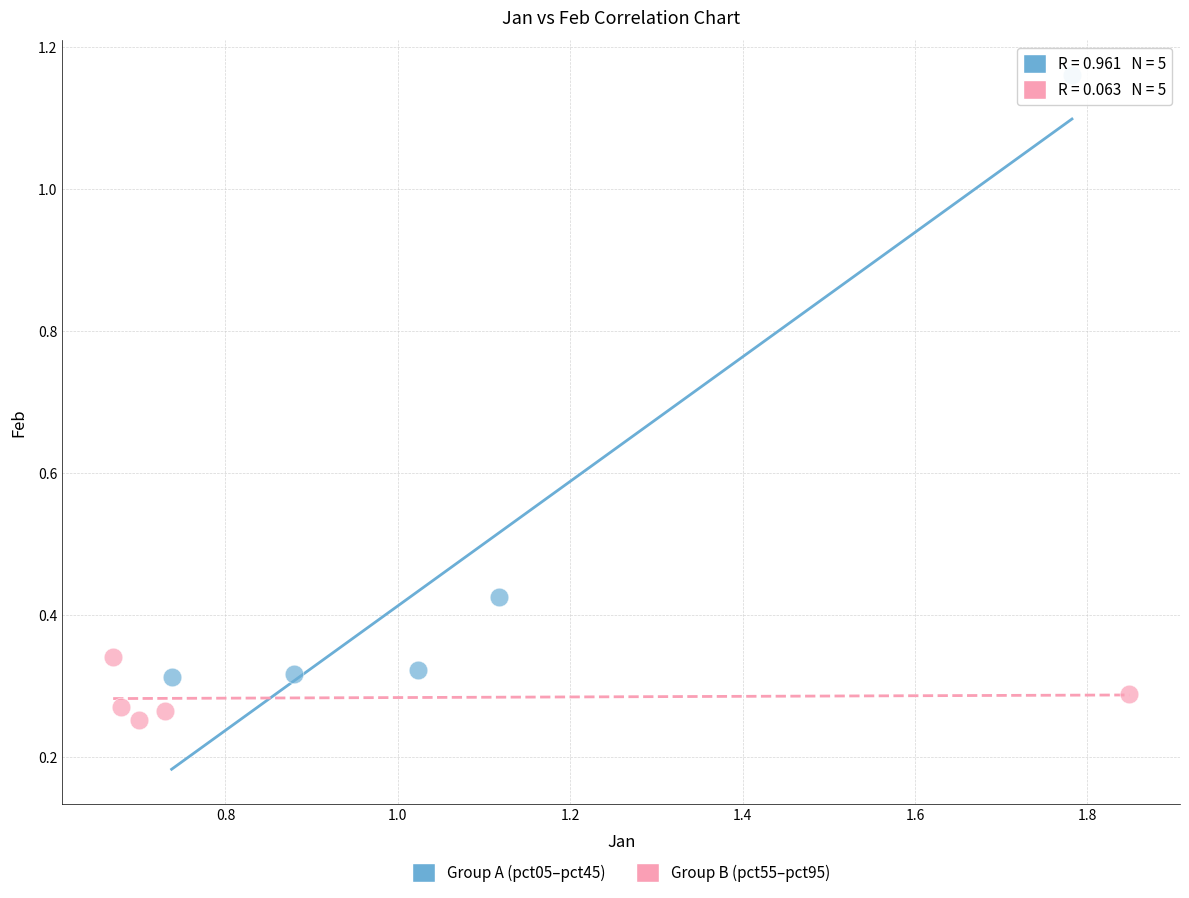

Which series has the widest spread of Y values?

Group A (pct05–pct45)